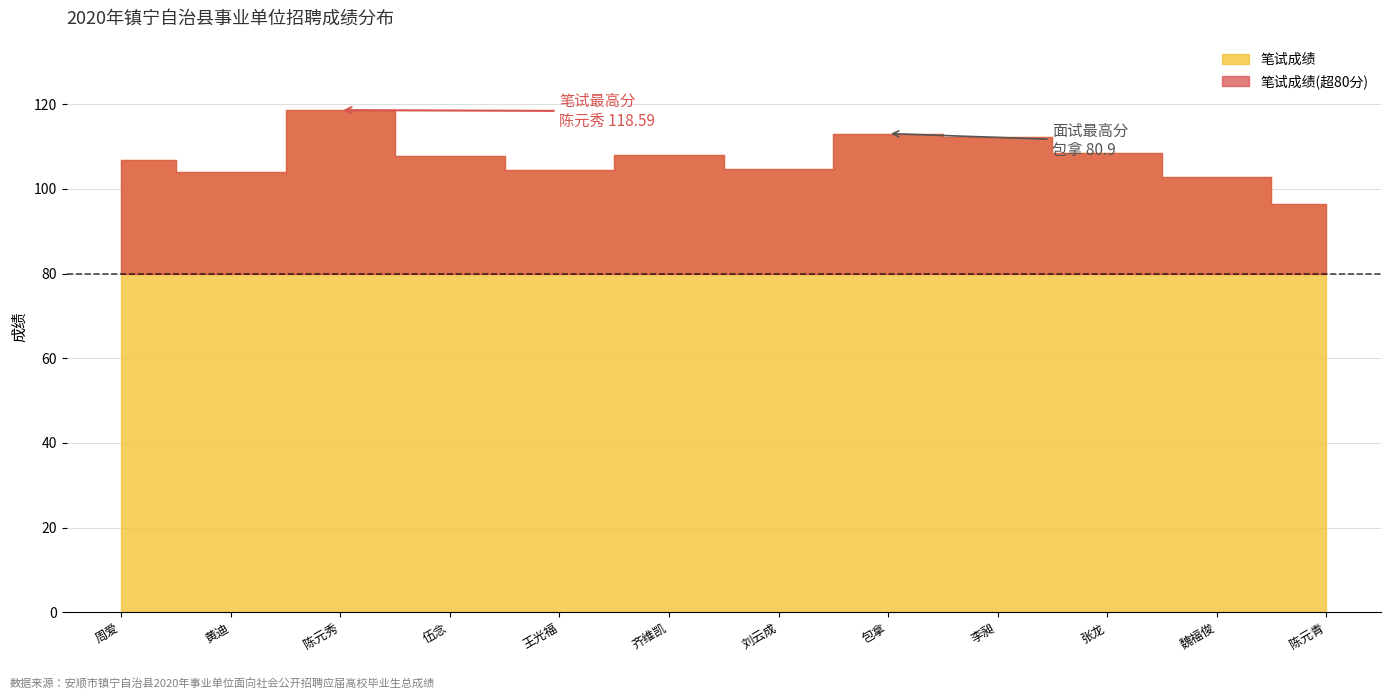

What is the label of the 11th point from the right?

黄迪